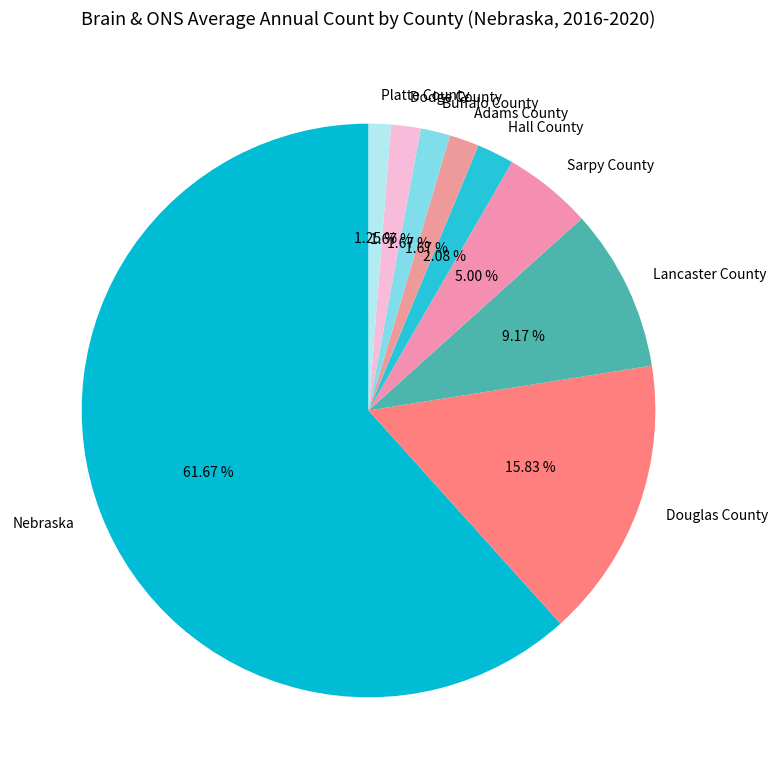

Approximately how many times larger is the value at Dodge County compared to Douglas County?

0.1